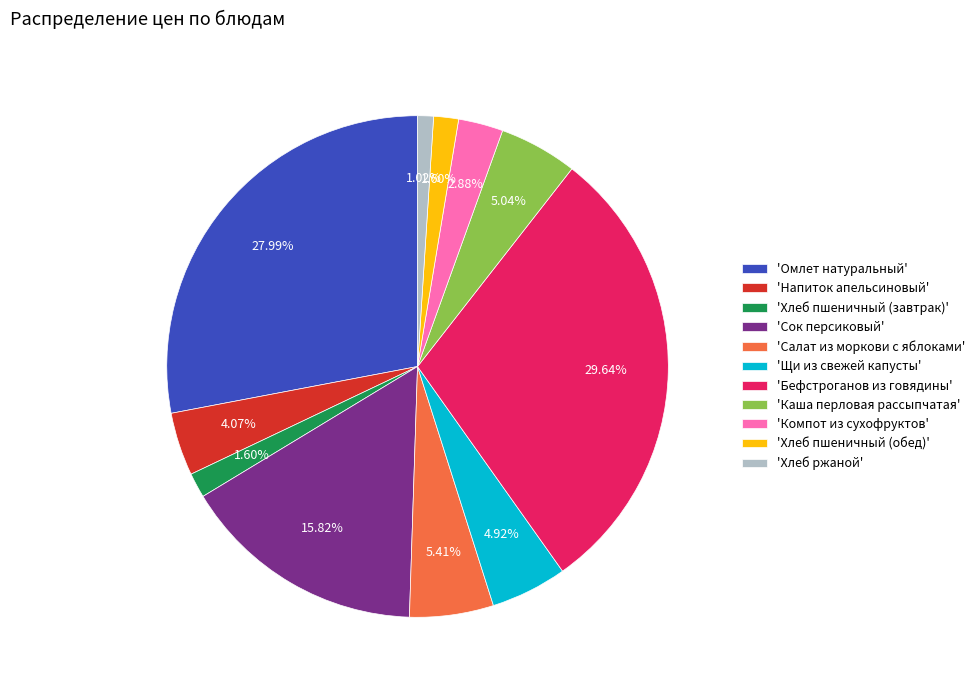

Do 'Бефстроганов из говядины' and 'Омлет натуральный' together represent more than half of the pie?

Yes